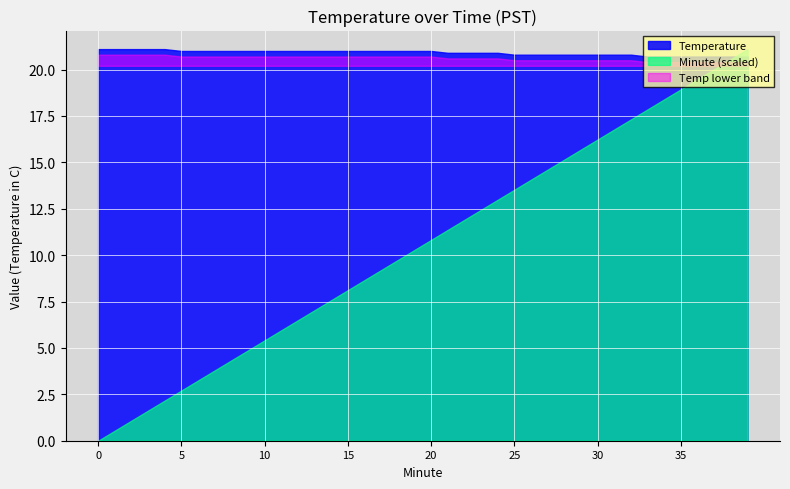

Between 4 and 28, which series saw the biggest shift?

Minute